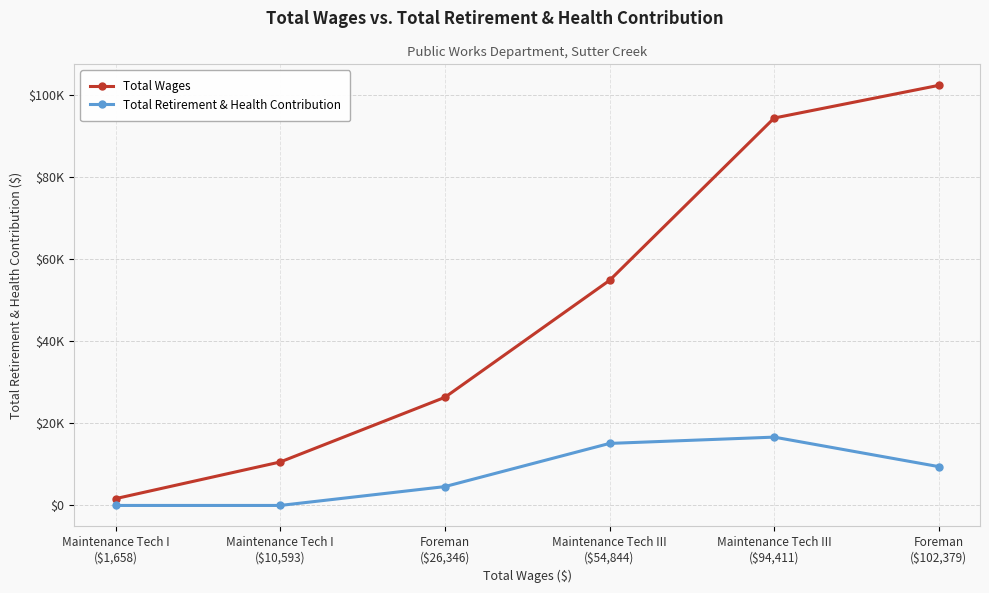

Is this an area chart (filled region under the line)?

No